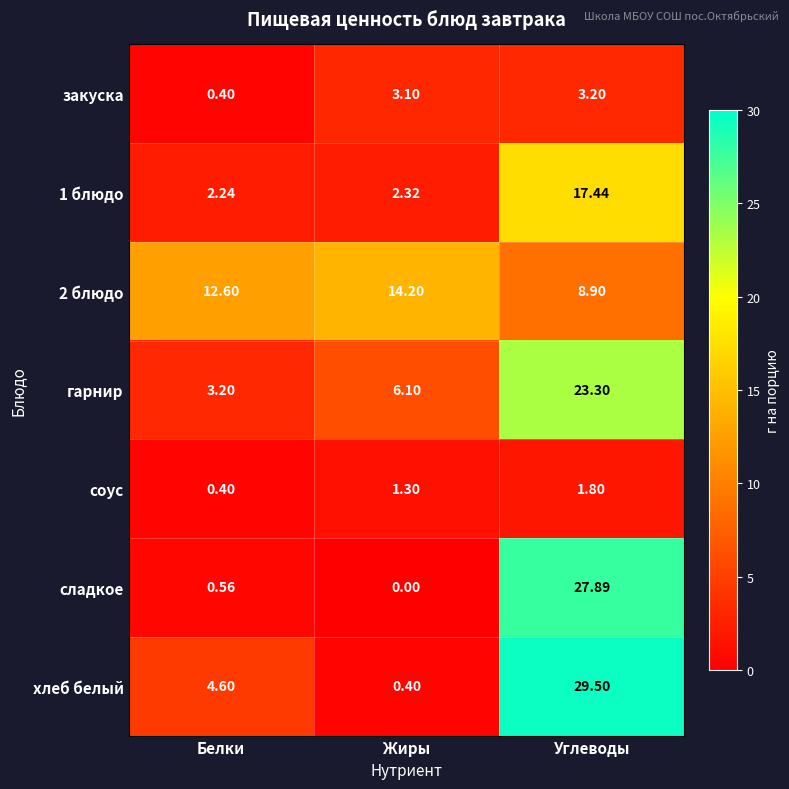

Where is 1 блюдо nearest to the value 9?

Жиры